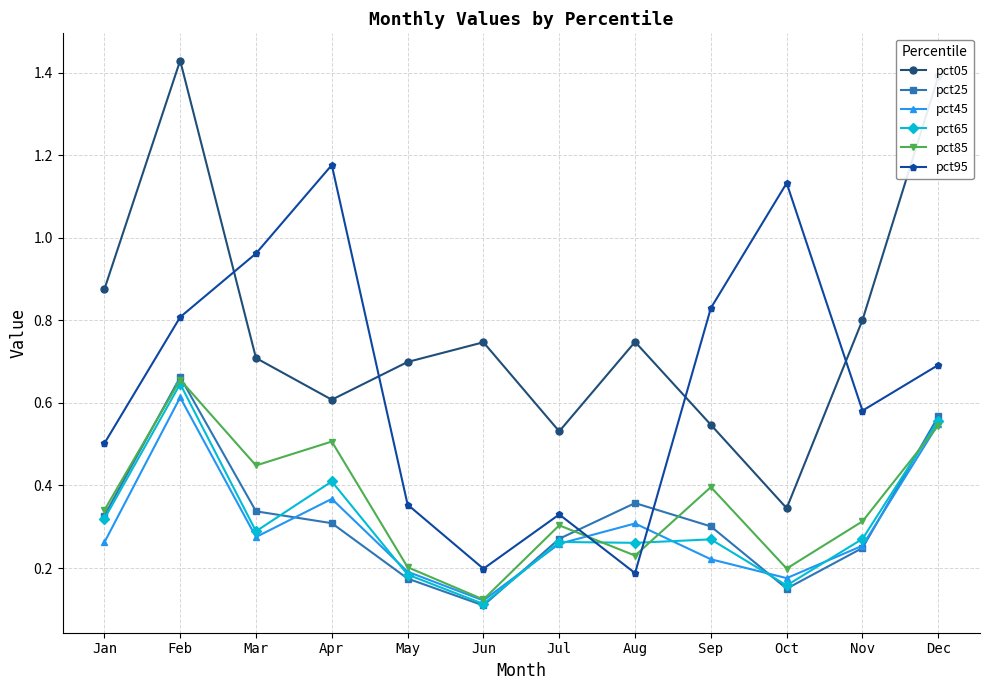

Which series changed the most between Oct and Nov?

pct95